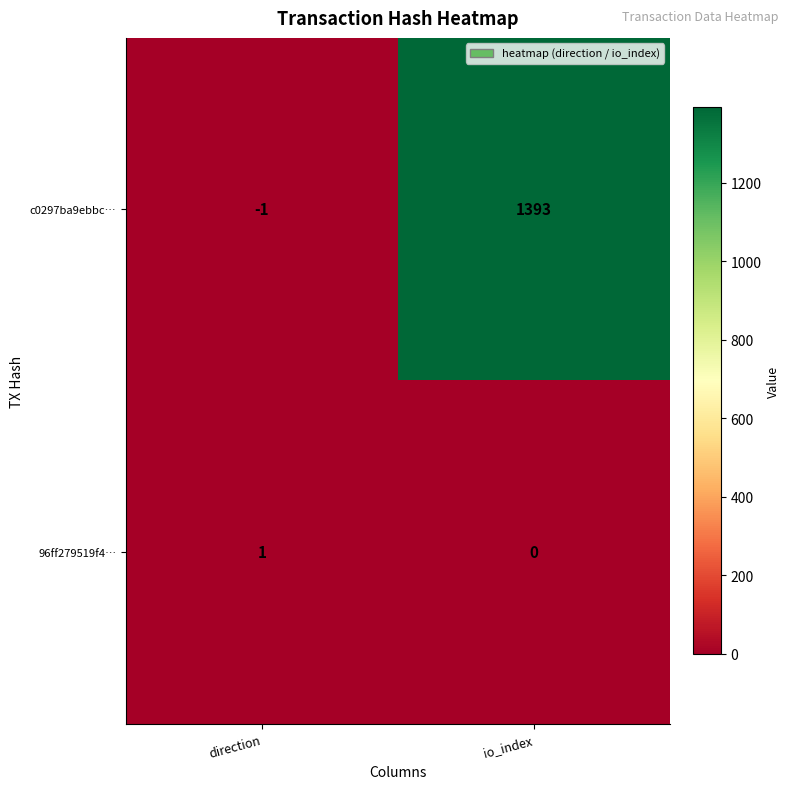

Which category has the highest value in the 96ff279519f4… series?

direction